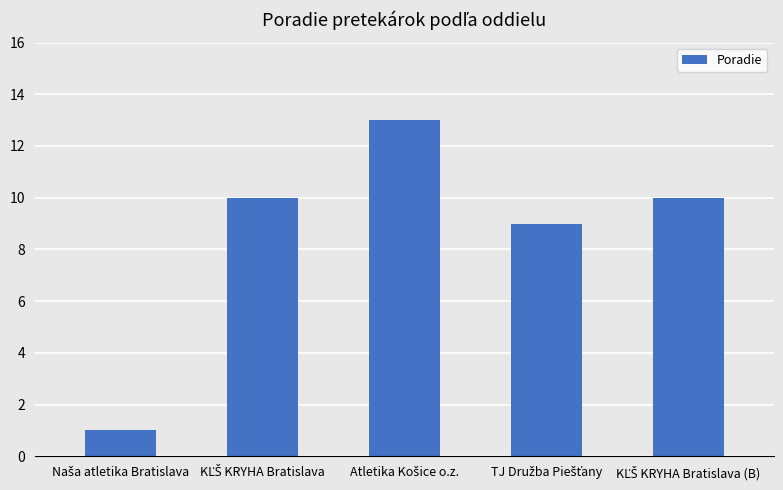

What is the maximum value shown in the chart?

13